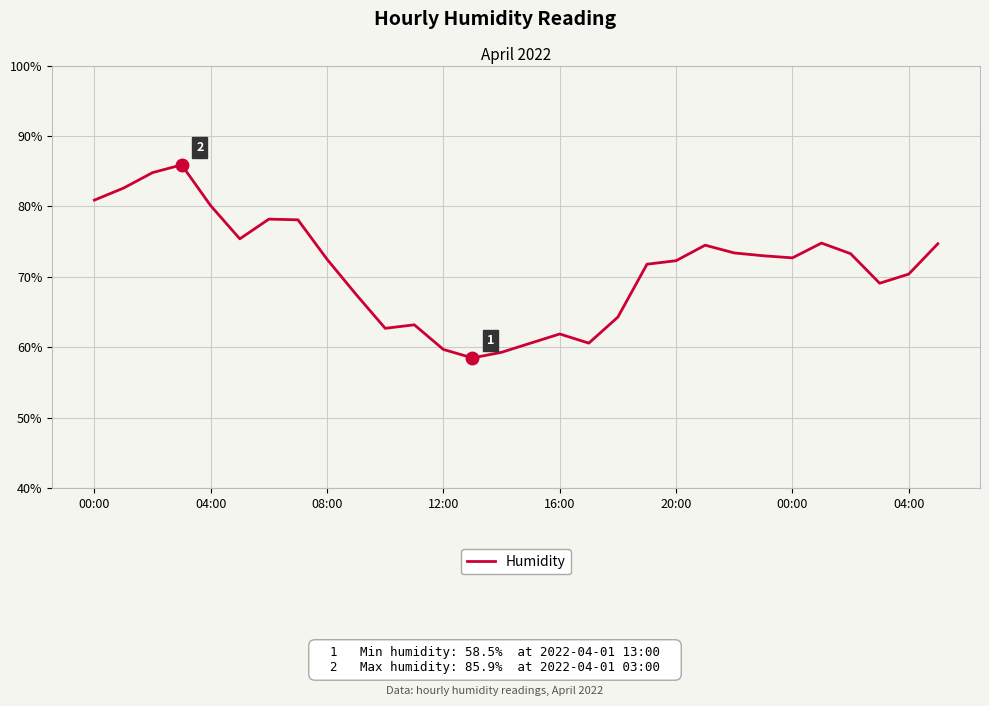

What is the smallest value displayed?

58.5